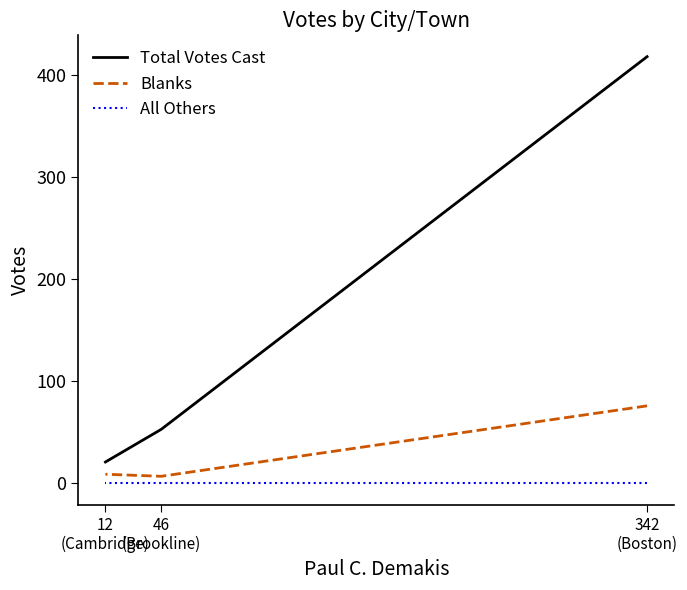

List the series in order of their overall mean, highest first.

Total Votes Cast, Blanks, All Others